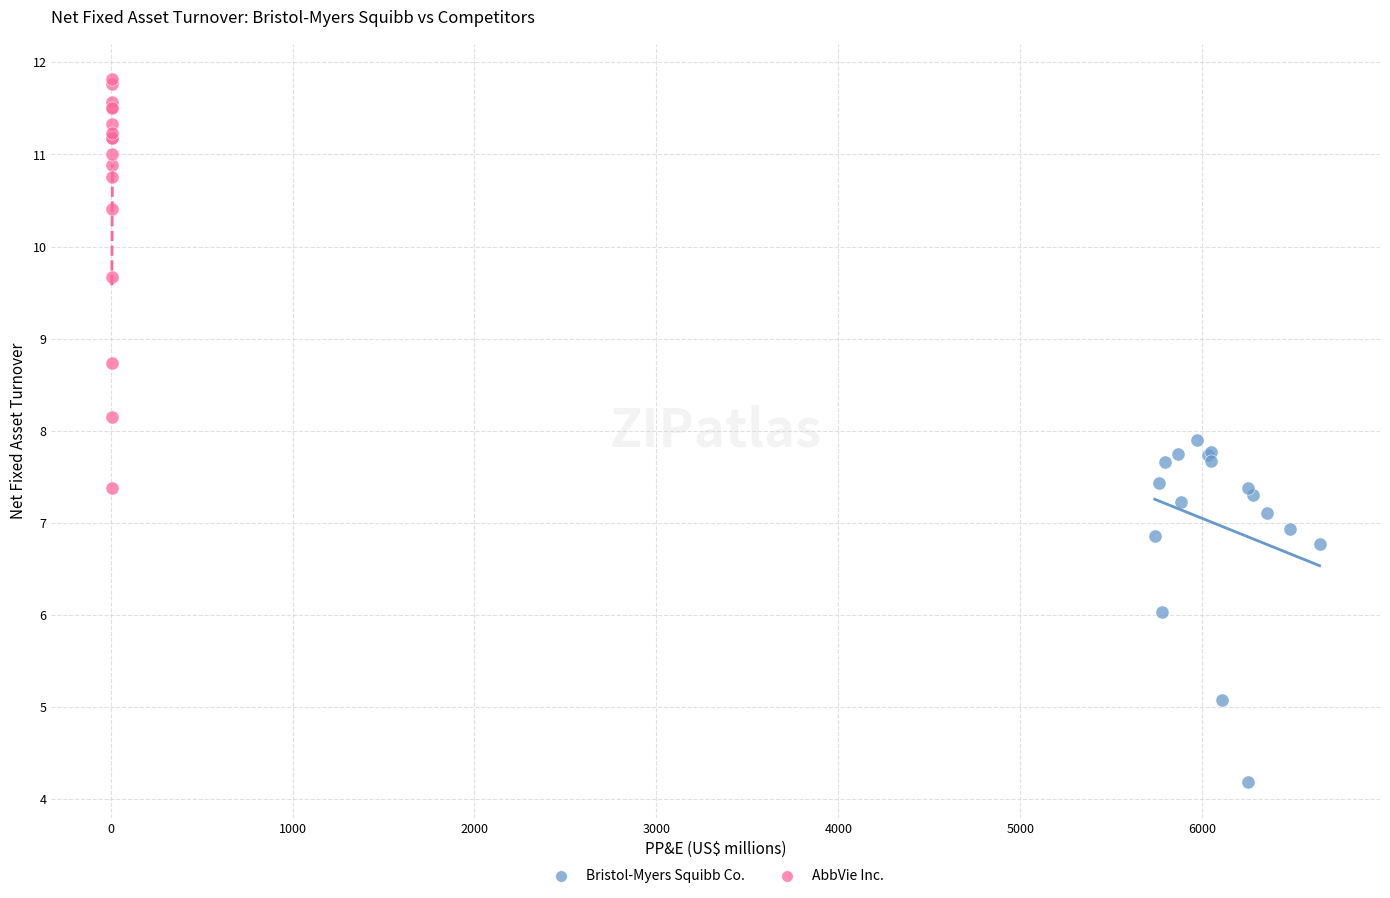

What are all the series names shown in the legend?

Bristol-Myers Squibb Co., AbbVie Inc.